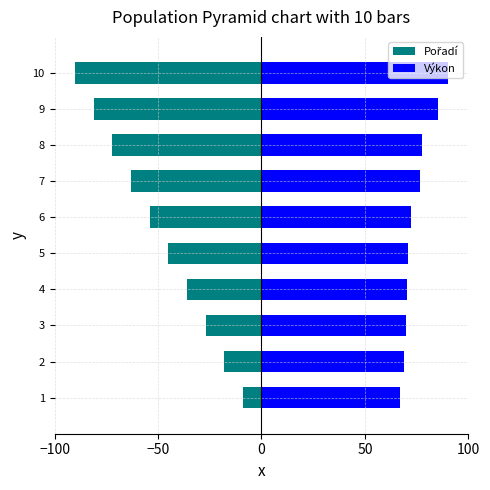

What is the difference between the highest and lowest values at 4?

106.4